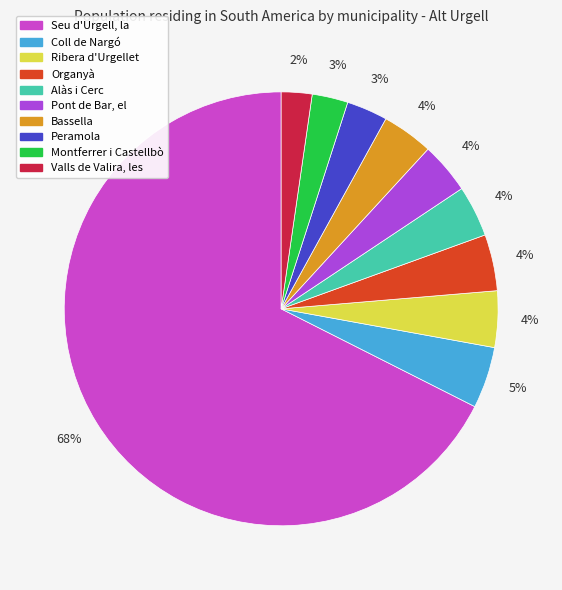

To the nearest percent, what percentage of the pie is Peramola?

3%